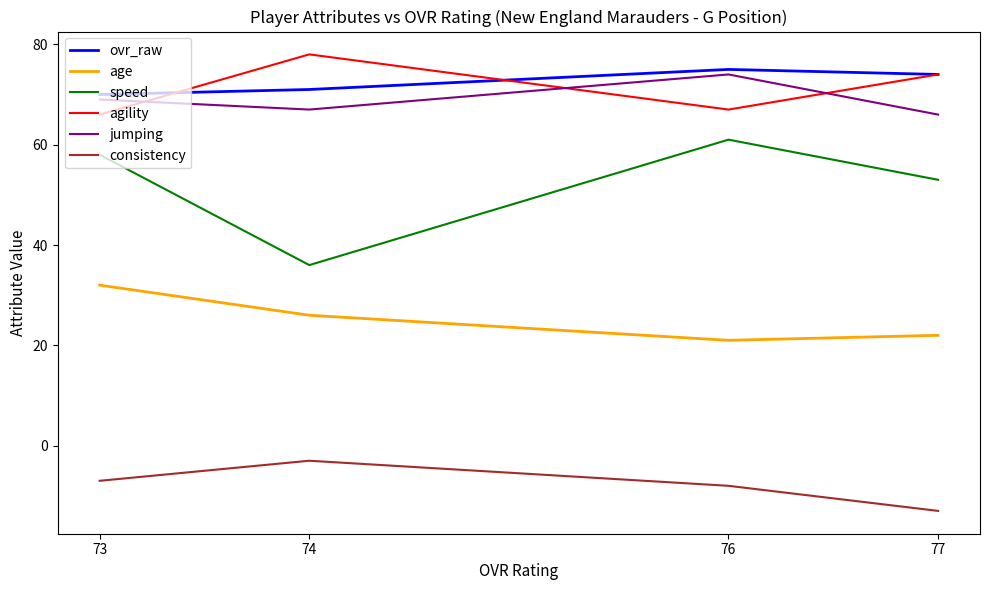

Which category has the highest value in the consistency series?

74